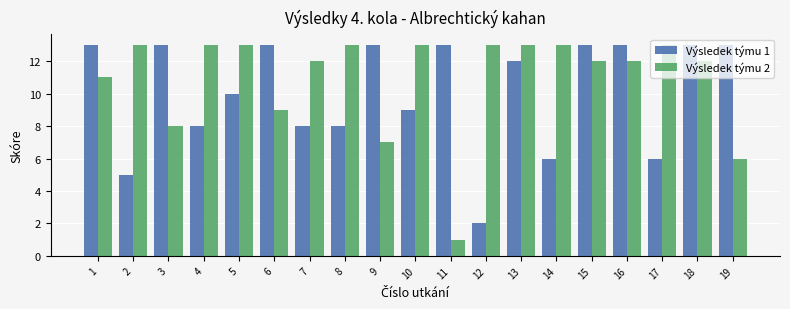

True or false: Výsledek týmu 2 has a value of 12 at 3.

False